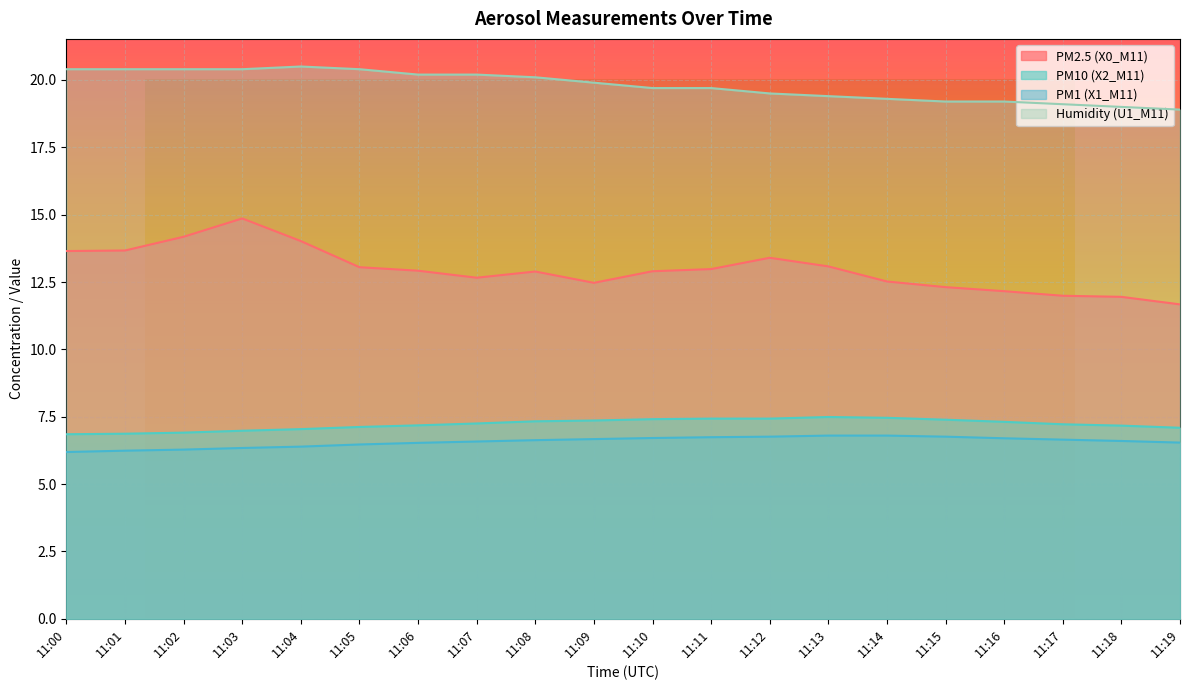

Rank the categories by PM2.5 (X0_M11) value from highest to lowest.

11:03, 11:02, 11:04, 11:01, 11:00, 11:12, 11:13, 11:05, 11:11, 11:06, 11:10, 11:08, 11:07, 11:14, 11:09, 11:15, 11:16, 11:17, 11:18, 11:19